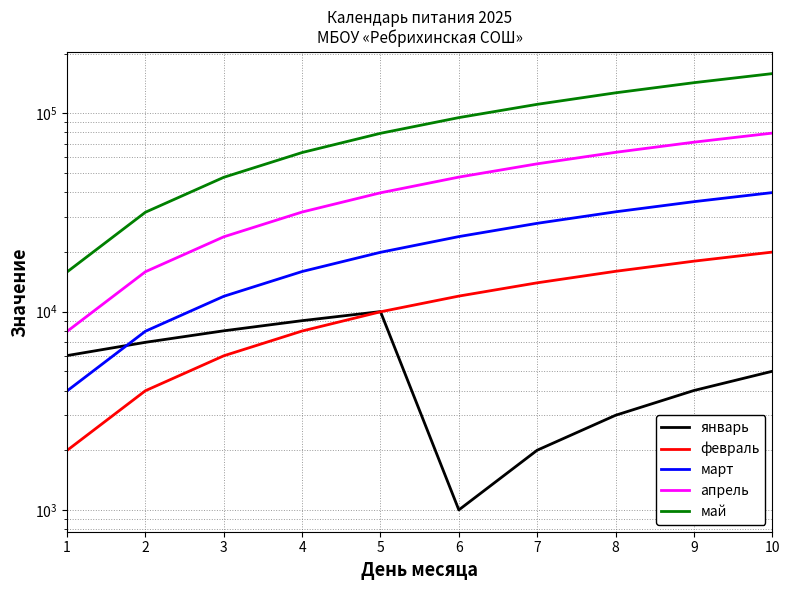

Which series has the largest total across all categories?

май